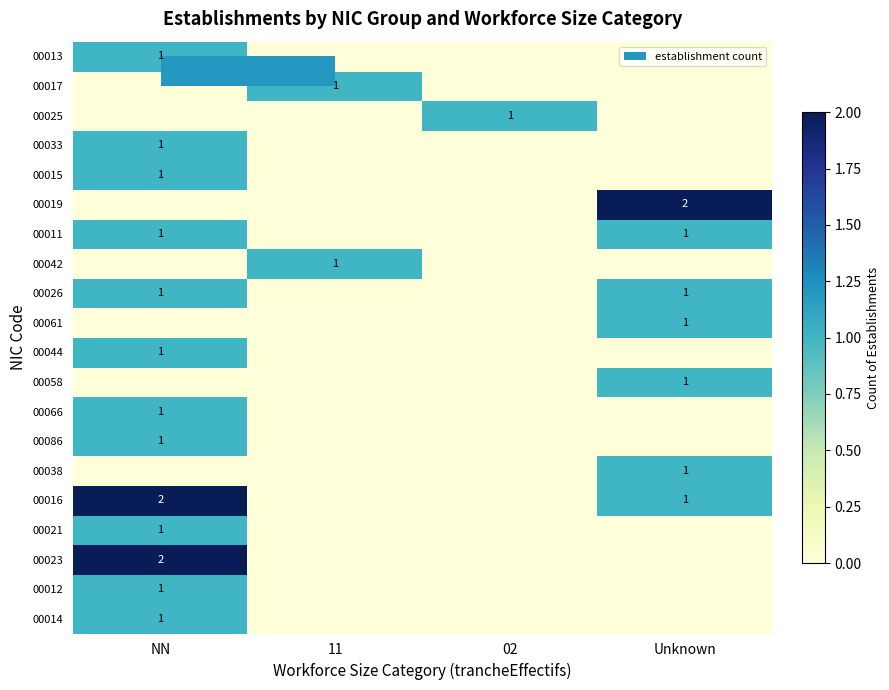

The 00011 series shows 1 at NN. True or false?

True